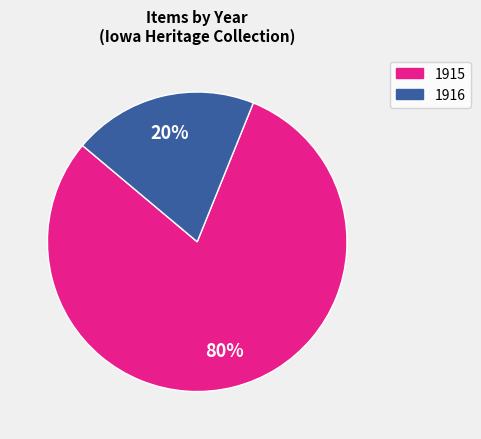

Which category accounts for the majority?

1915